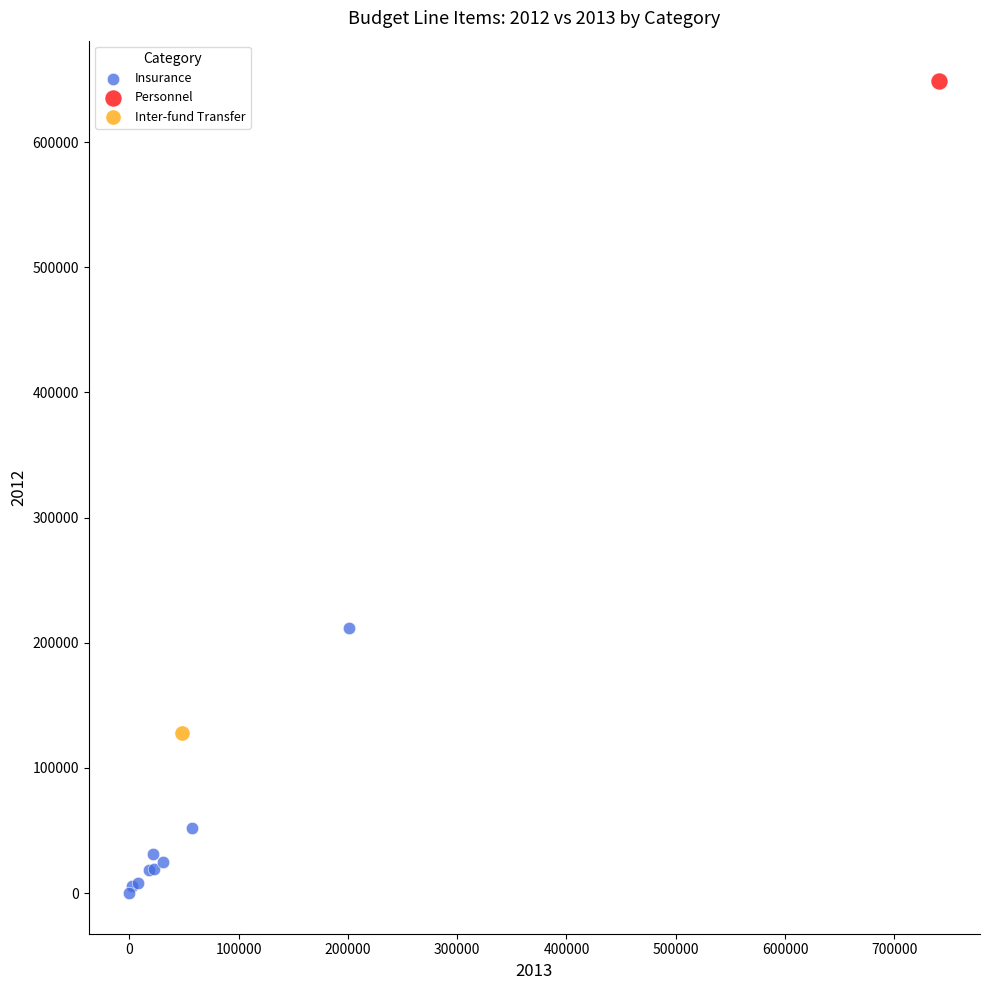

What are all the series names shown in the legend?

Insurance, Personnel, Inter-fund Transfer